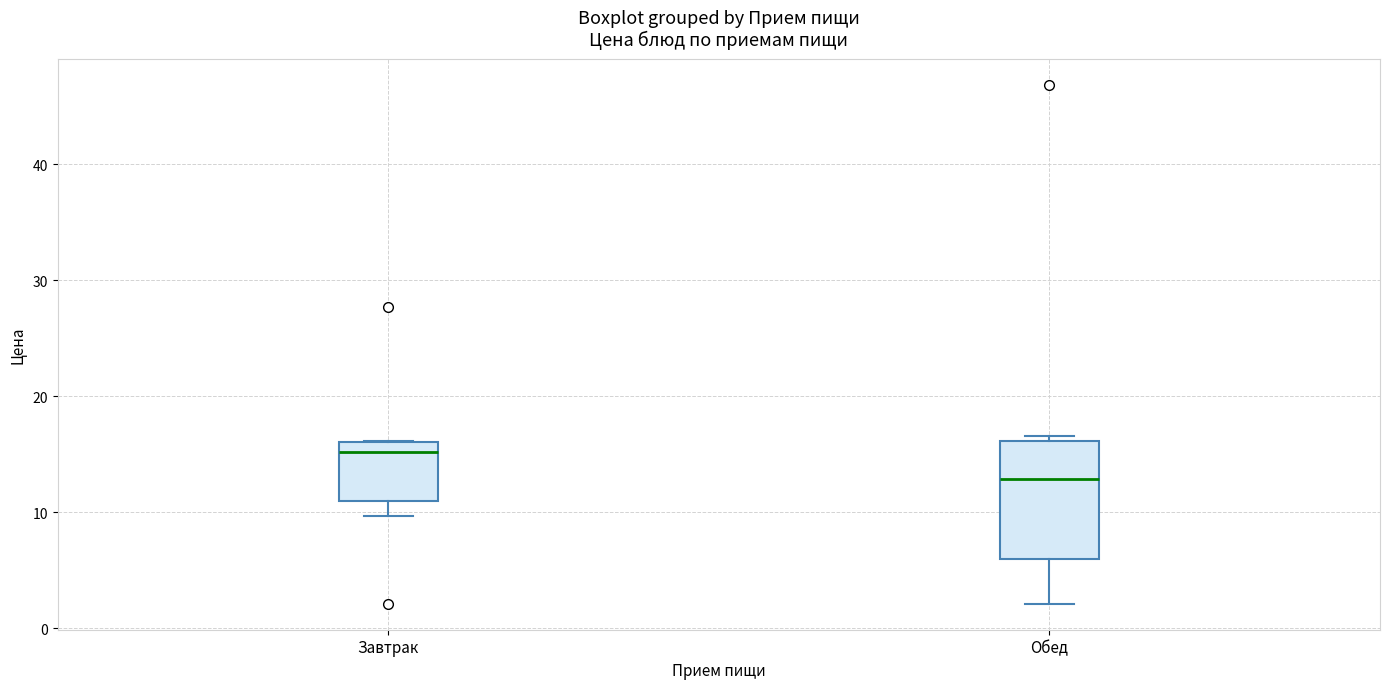

Reading left to right, transcribe this box plot: for each box, give where its median line is, the range the box spans, and where its two whiskers end, as read against the y-axis. The values are not printed on the chart, so give them approximately, as read against the axis.

Завтрак: median 15, box 11 to 16, whiskers 10 to 16
Обед: median 13, box 6 to 16, whiskers 2 to 17